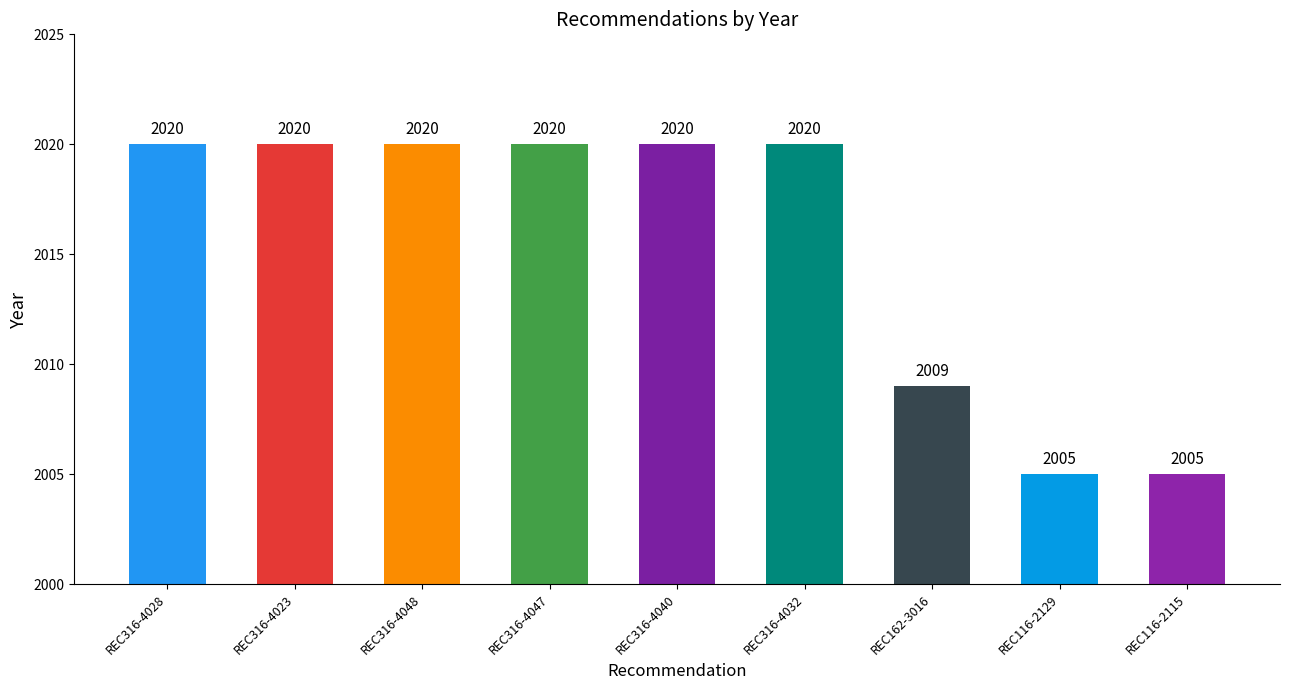

What is the label of the 5th bar from the left?

REC316-4040